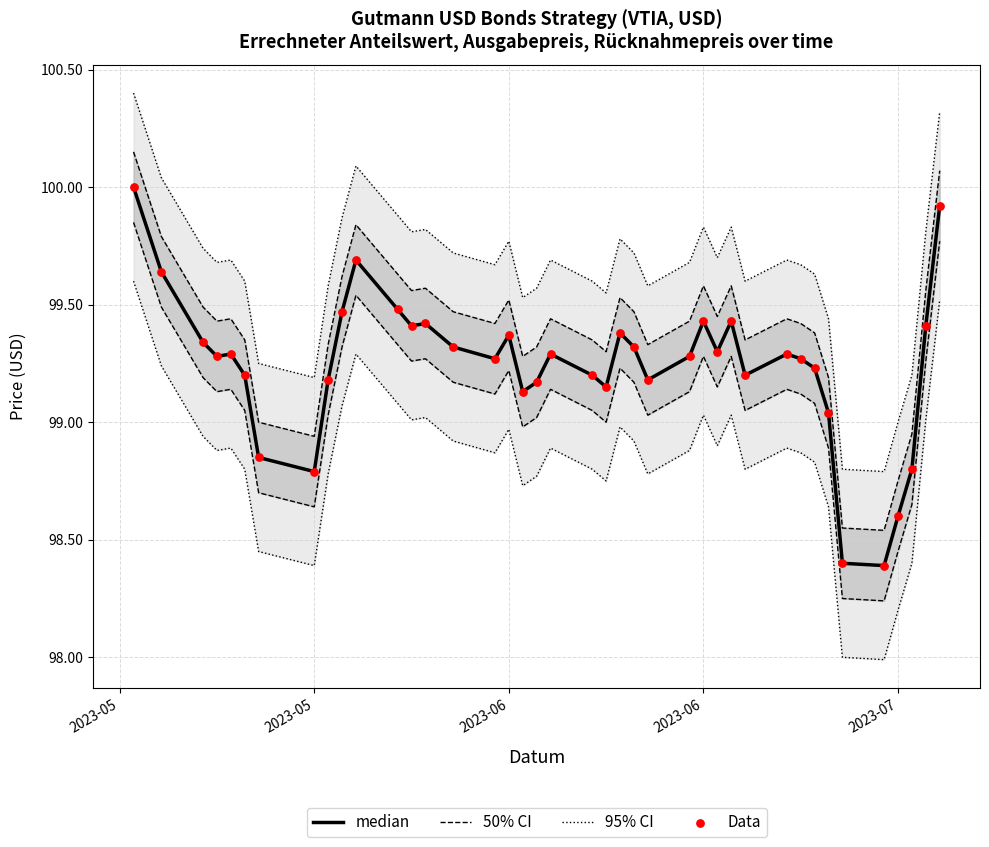

Is the value of 95% CI at 39 greater than the value of median at 16?

Yes